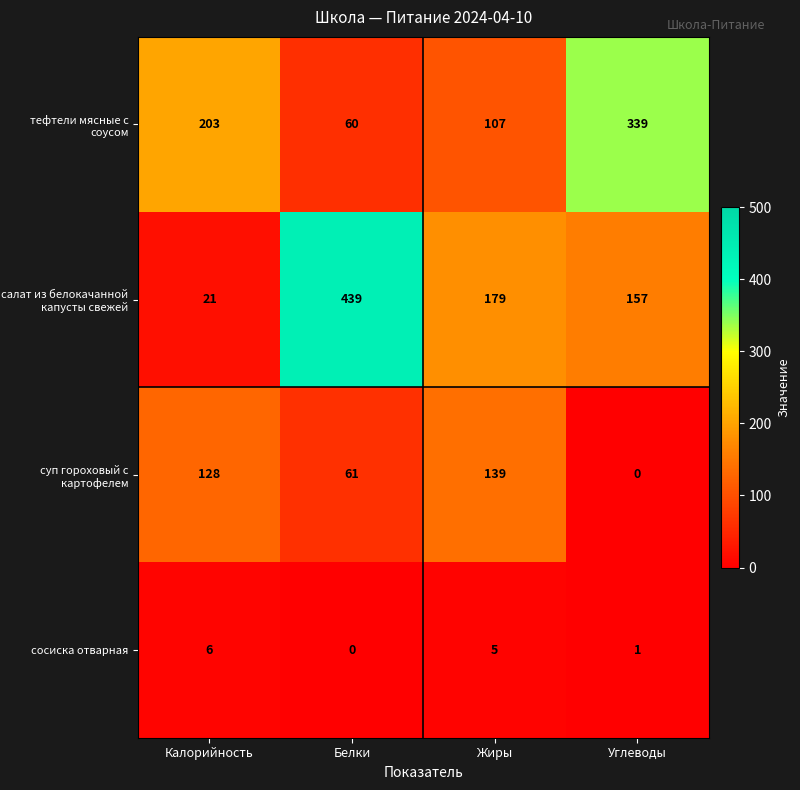

Rank the series by their maximum value, from lowest to highest.

сосиска отварная, суп гороховый с картофелем, тефтели мясные с соусом, салат из белокачанной капусты свежей